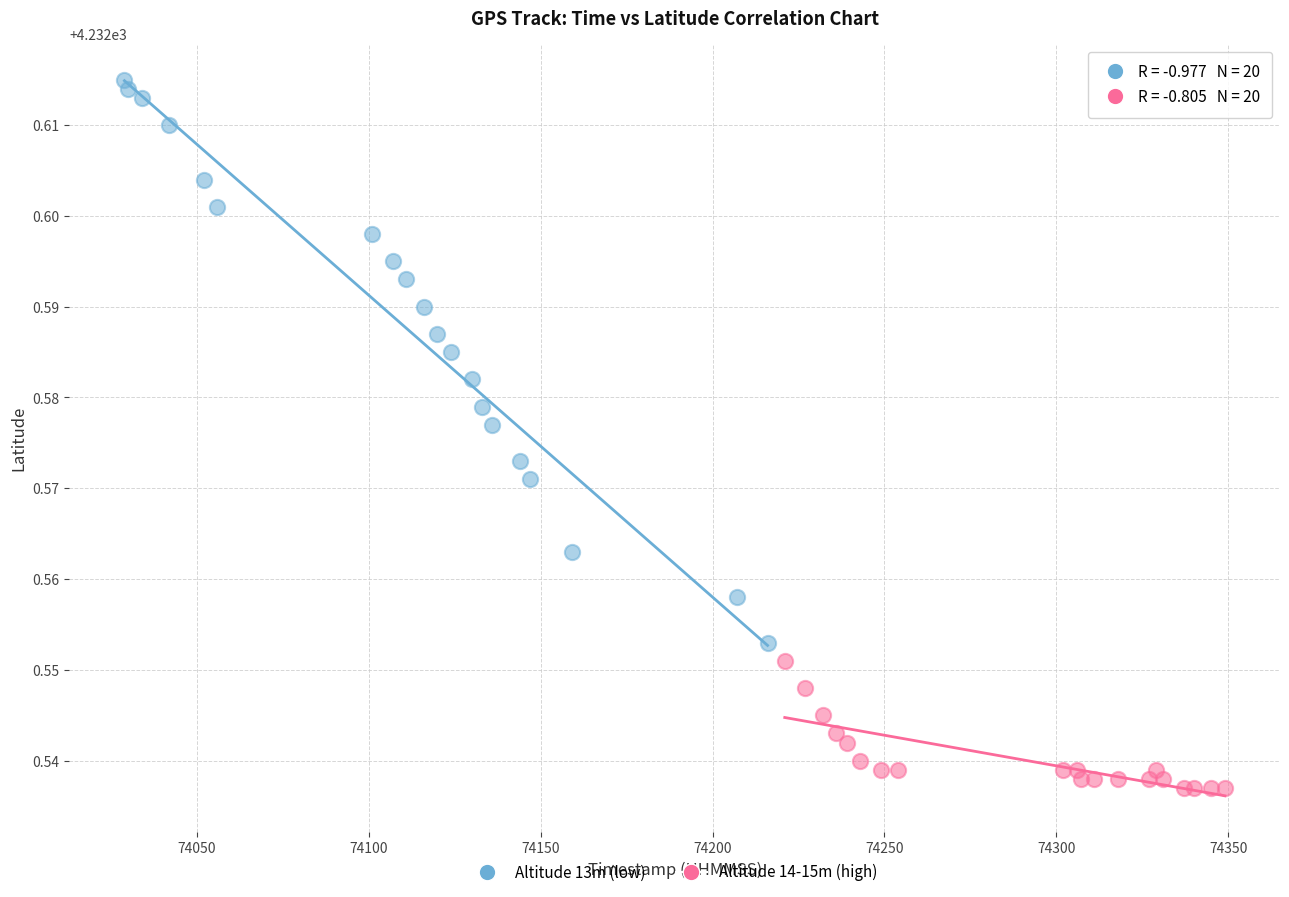

Which series reaches the minimum Y coordinate?

Altitude 14-15m (high)